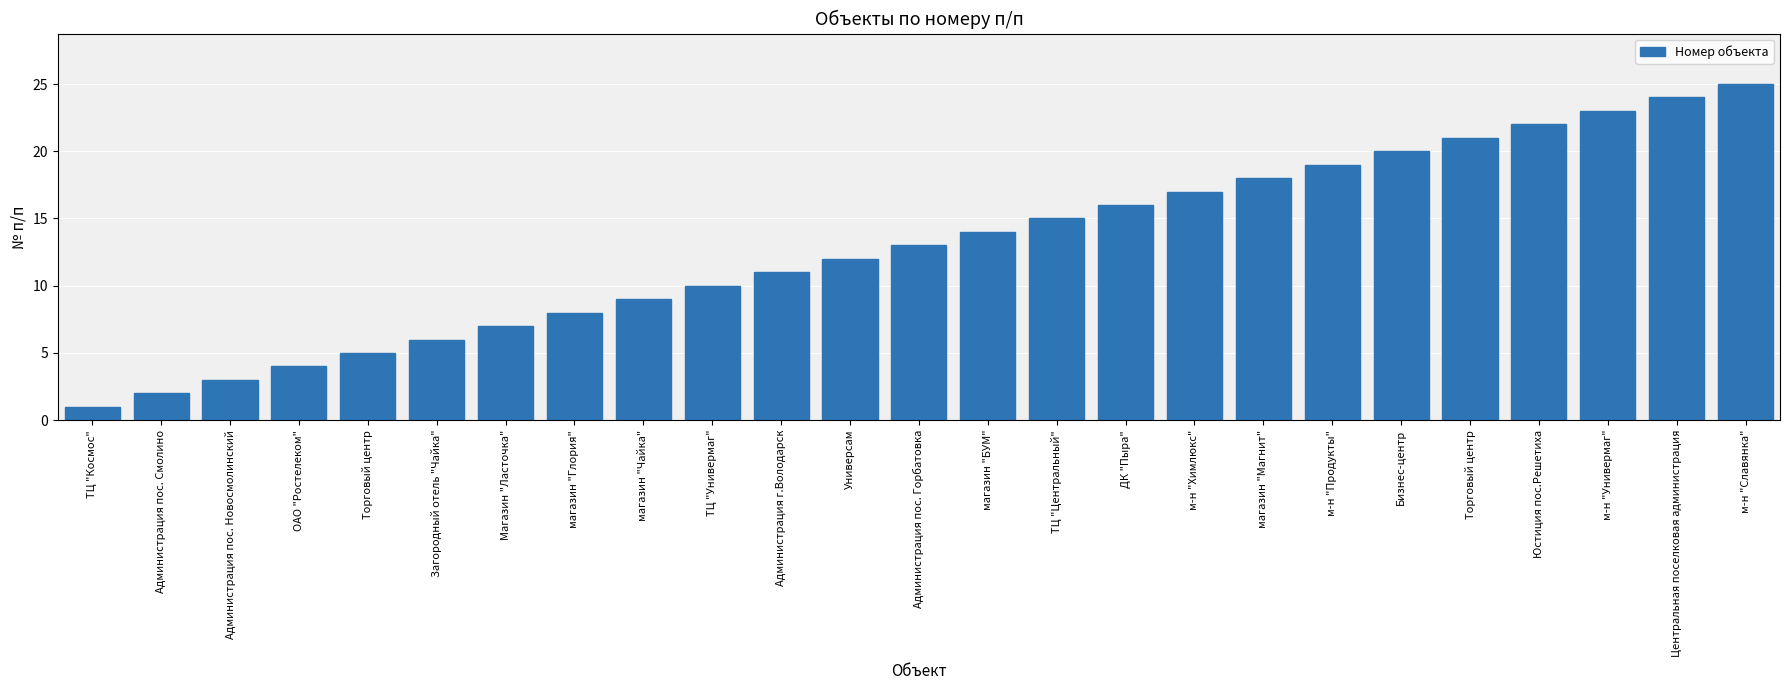

How many distinct data groups are displayed?

1